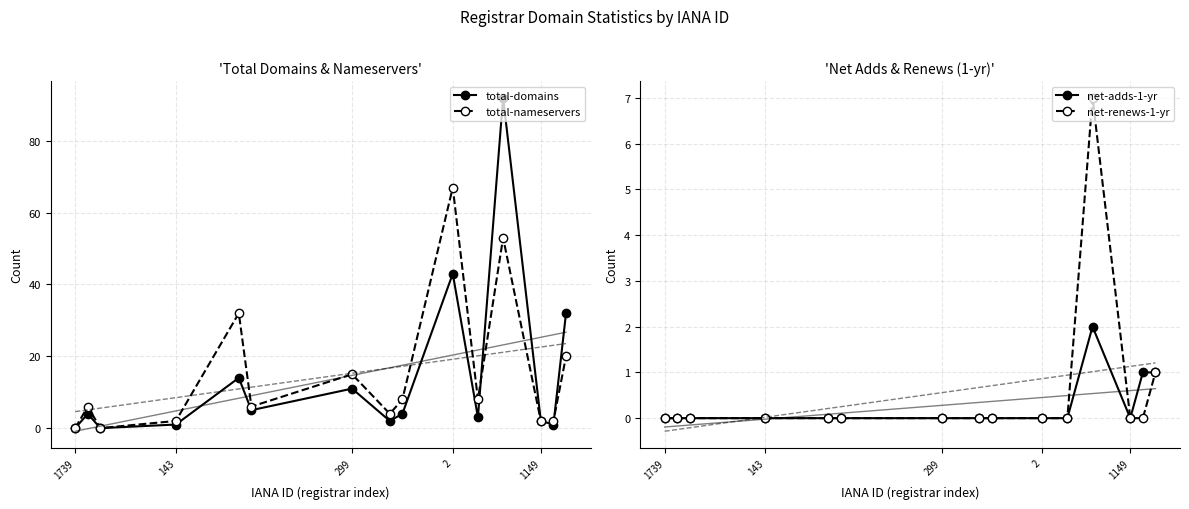

In total-domains, how many points are higher than both neighbors (excluding endpoints)?

5